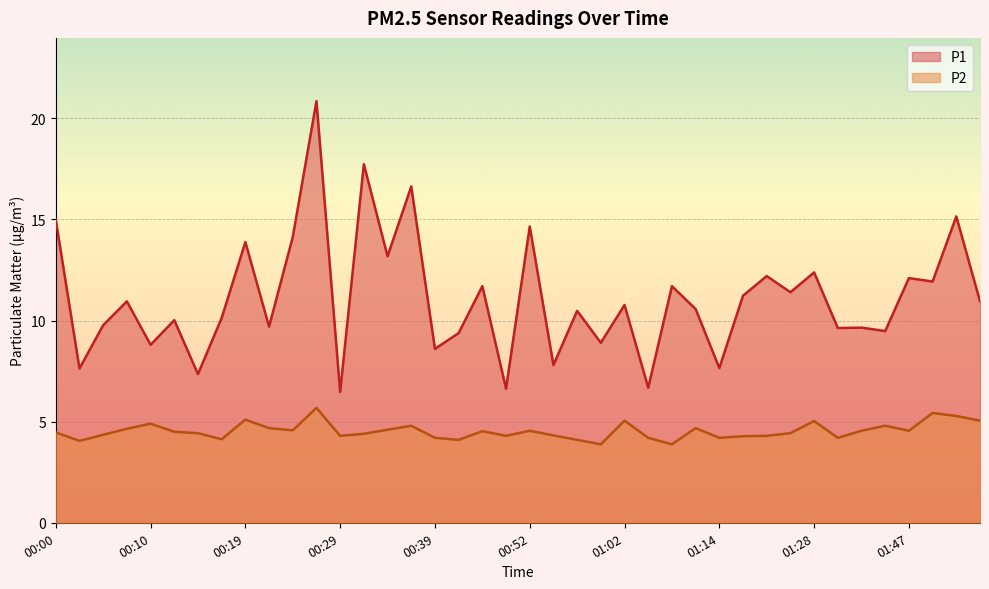

What is the sum of the P1 values at 00:07 and 01:17?

22.2